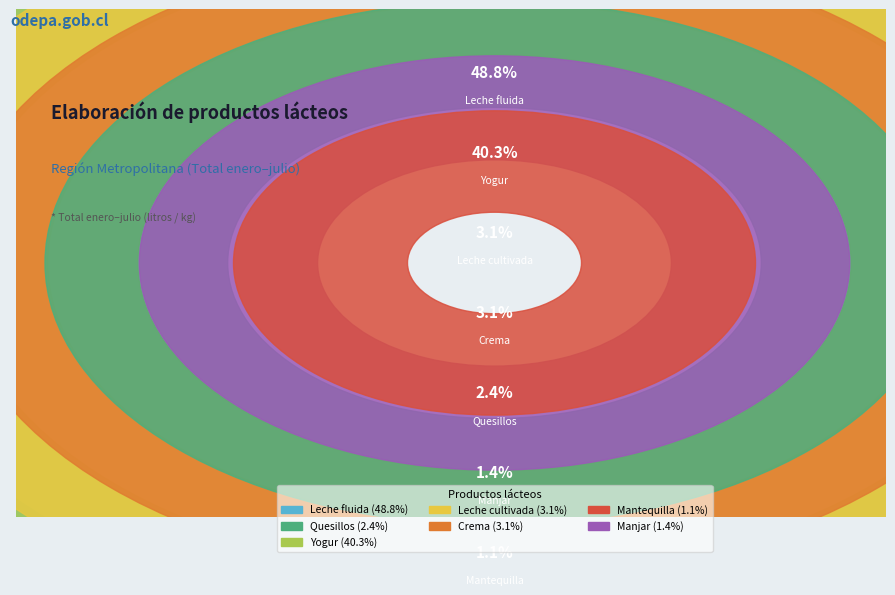

True or false: Yogur accounts for 52% of the total.

False